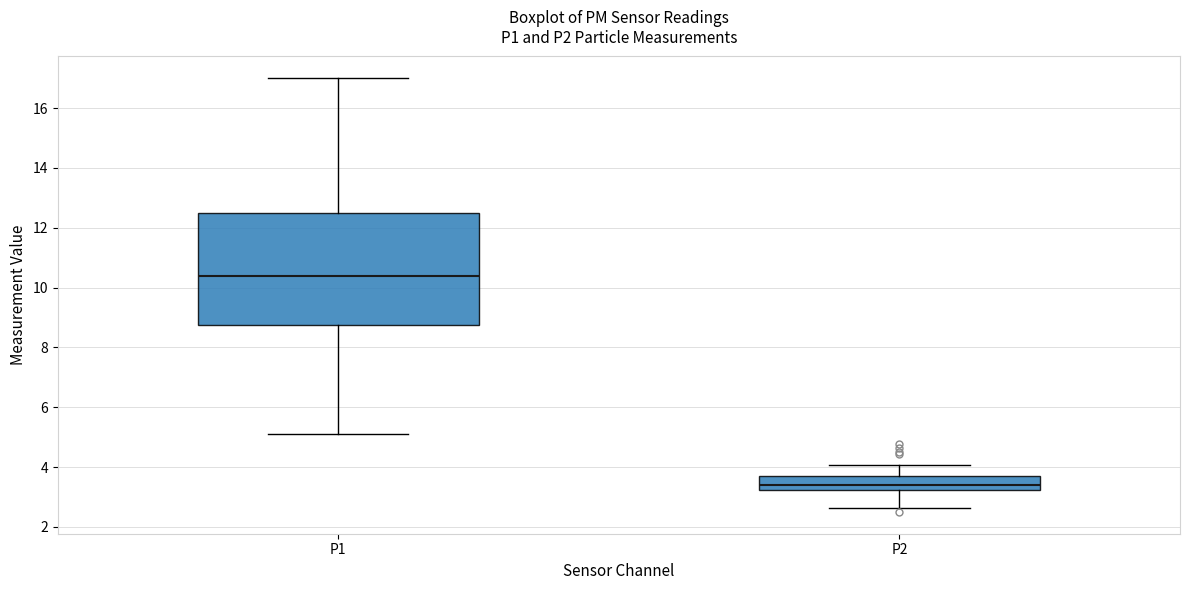

Where is the upper edge of the box for P1 on the y-axis? The values are not printed on the chart, so give them approximately, as read against the axis.

12.6